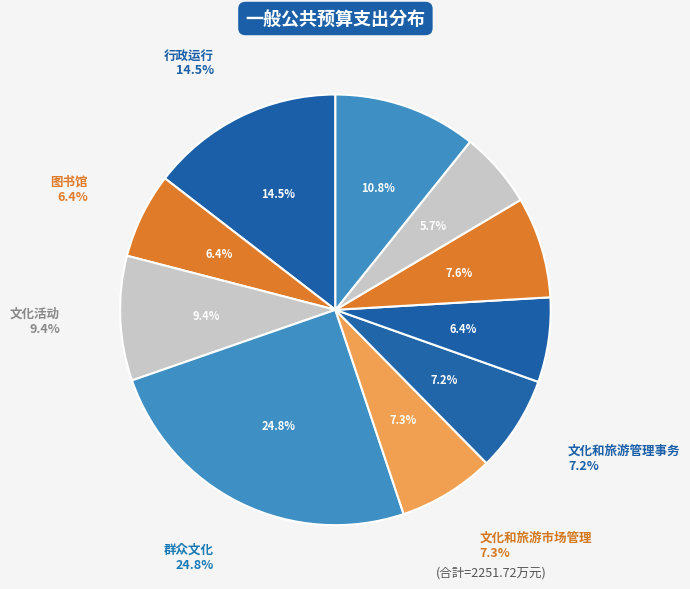

Which has a higher value, 博物馆 or 文化活动?

文化活动